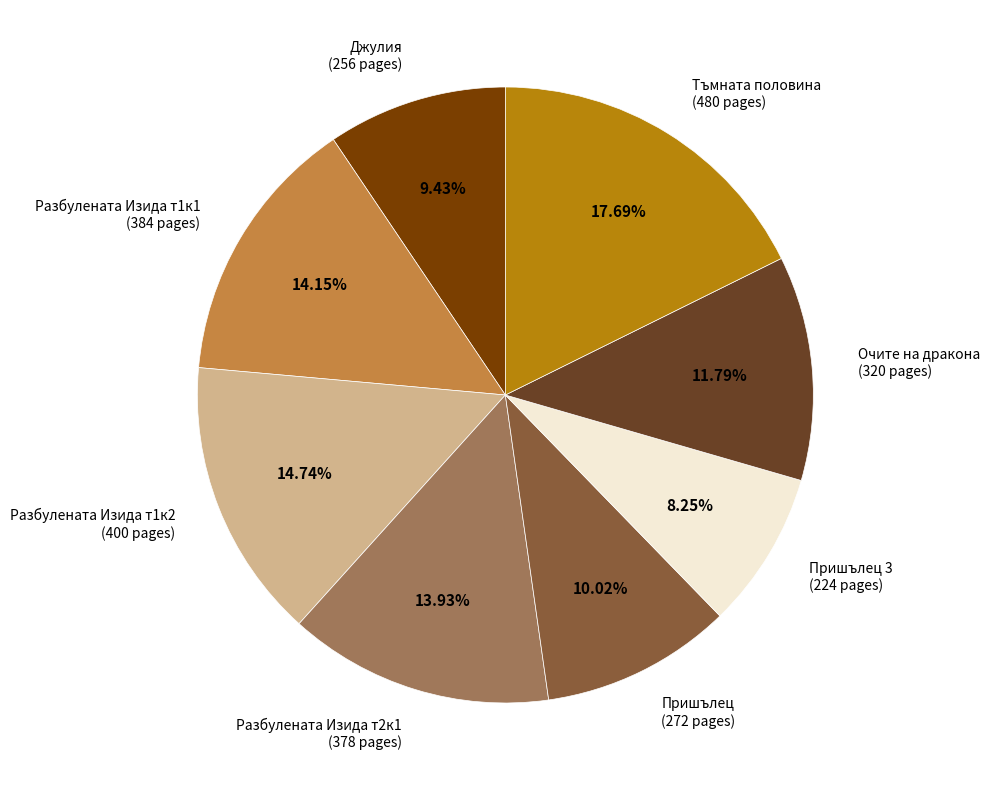

Which slice is the smallest?

Пришълец 3 (224 pages)